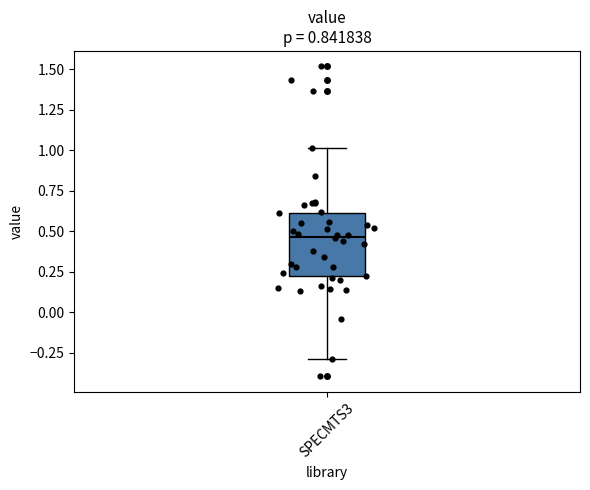

Read this box plot against the y-axis: the position of the median line, the range covered by the box, and the ends of both whiskers. The values are not printed on the chart, so give them approximately, as read against the axis.

median 0.45, box 0.20 to 0.60, whiskers -0.30 to 1.00